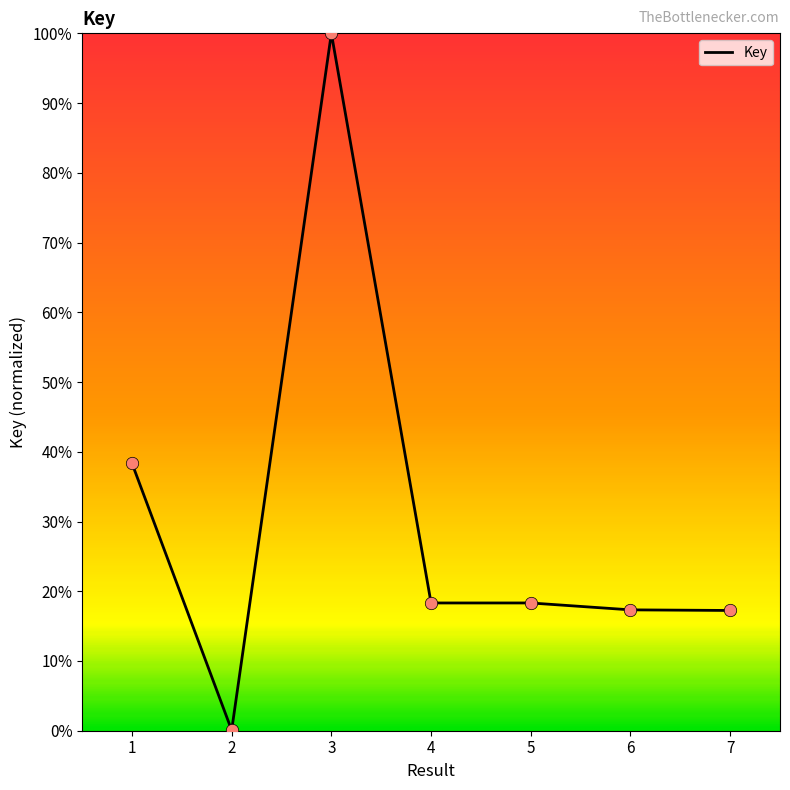

Approximately how many times larger is the value at 7 compared to 5?

0.9